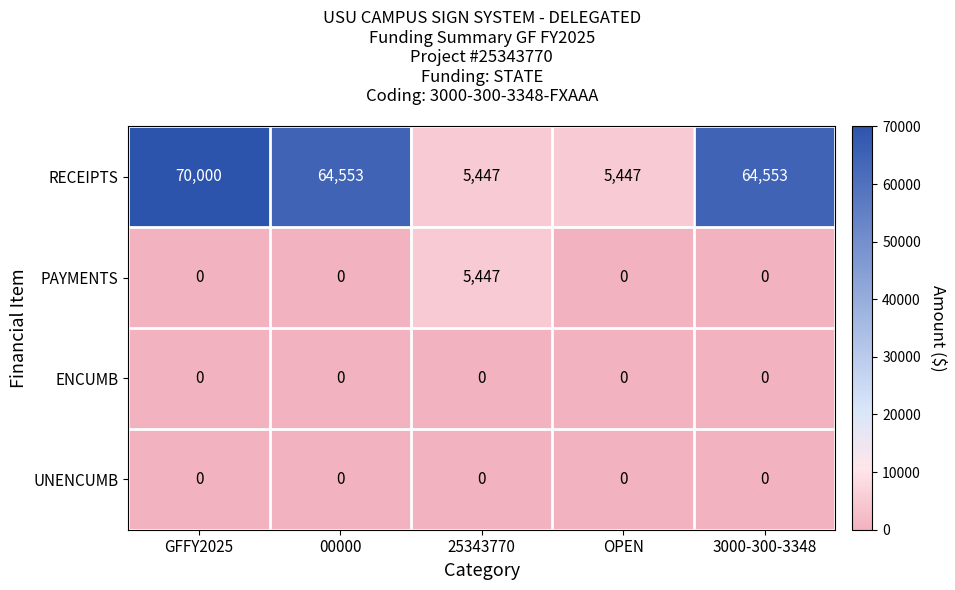

At which category is the sum across all series the highest?

GFFY2025